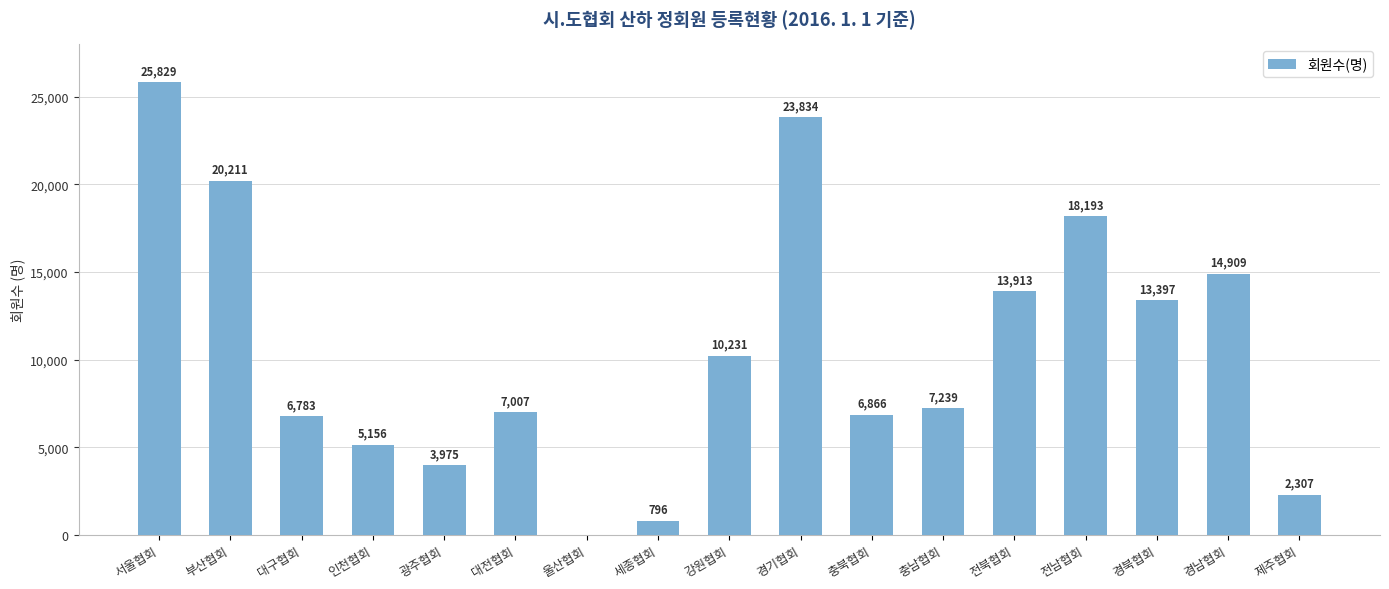

Reading left to right, list all the values displayed in this chart.

25829	20211	6783	5156	3975	7007	0	796	10231	23834	6866	7239	13913	18193	13397	14909	2307